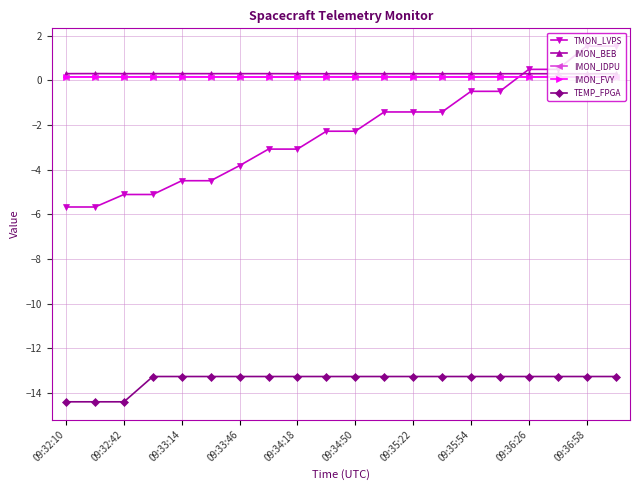

Which series has the widest spread of values?

TMON_LVPS